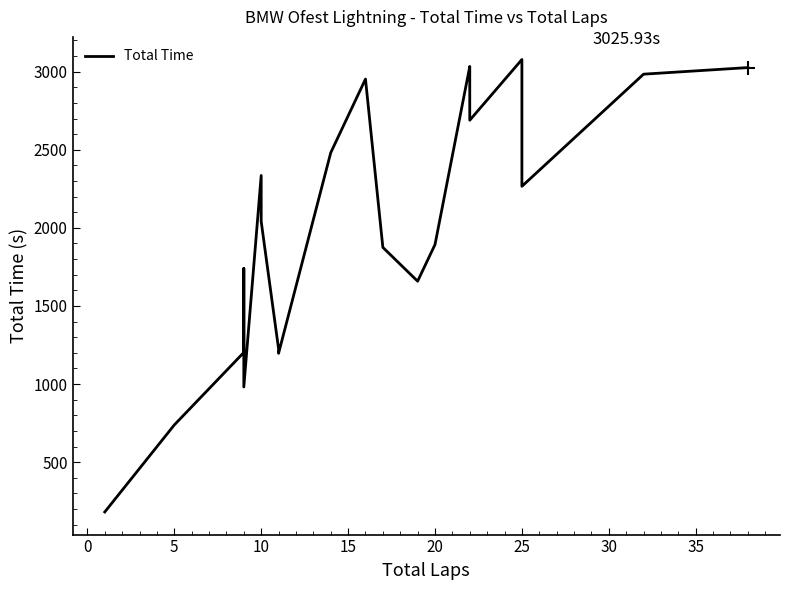

At which category does the data reach its first local peak?

10